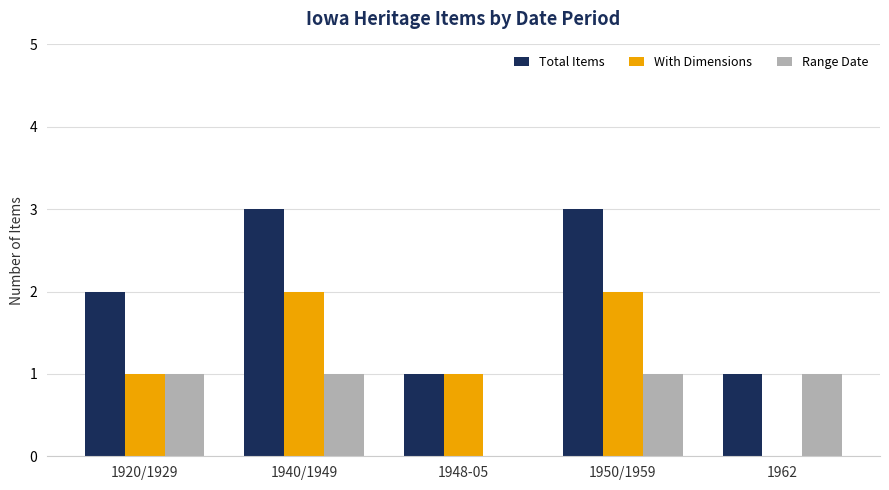

True or false: With Dimensions has a value of 0 at 1962.

True